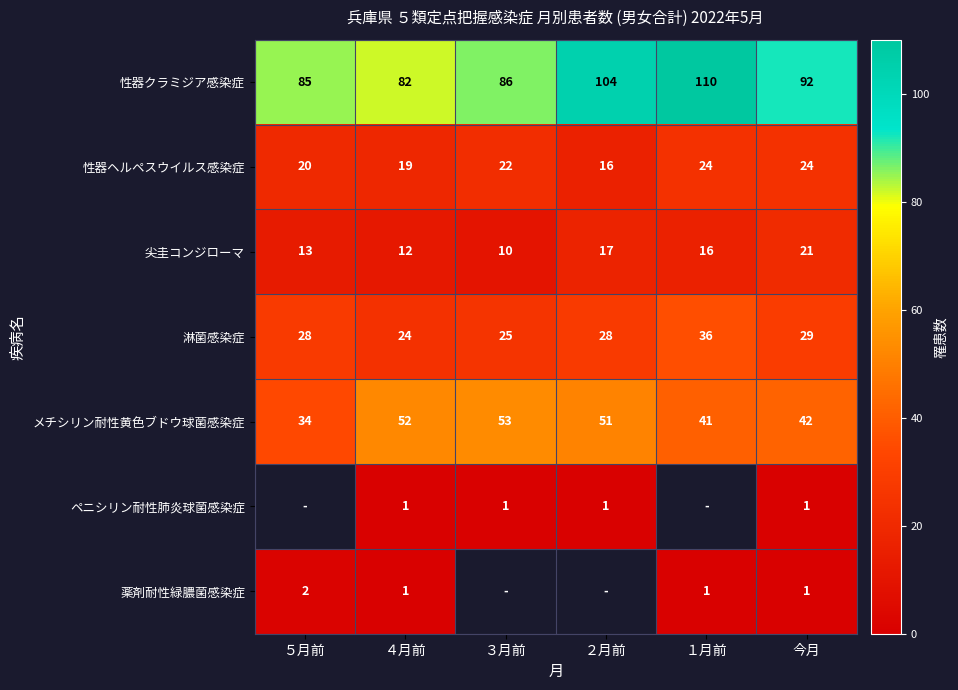

Is the value of 尖圭コンジローマ at ４月前 greater than the value of 性器ヘルペスウイルス感染症 at ２月前?

No